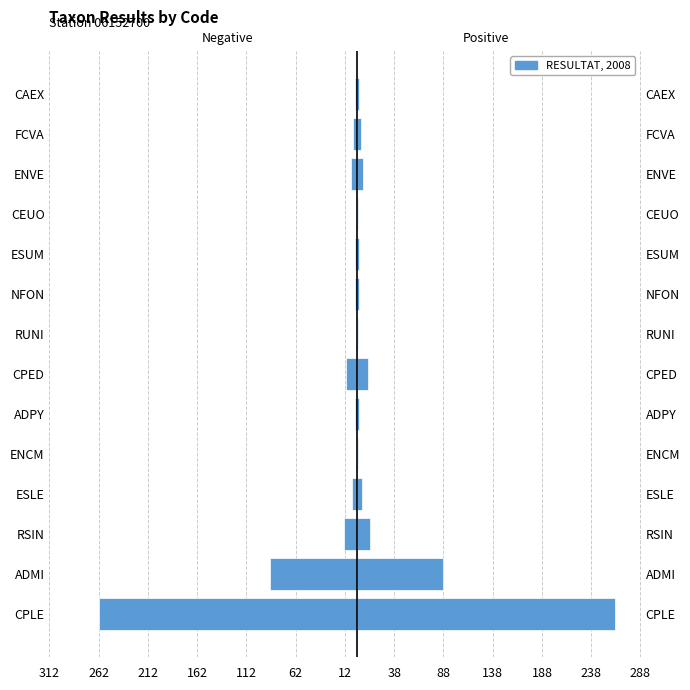

What is the difference between the maximum and second lowest values in the Left (neg) series?

87